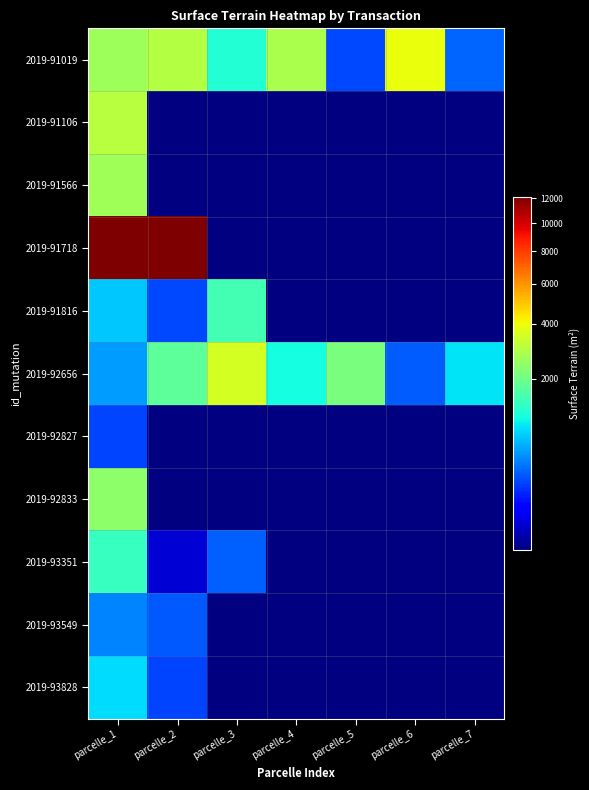

Is the value of 2019-91566 at parcelle_7 greater than the value of 2019-93828 at parcelle_1?

No